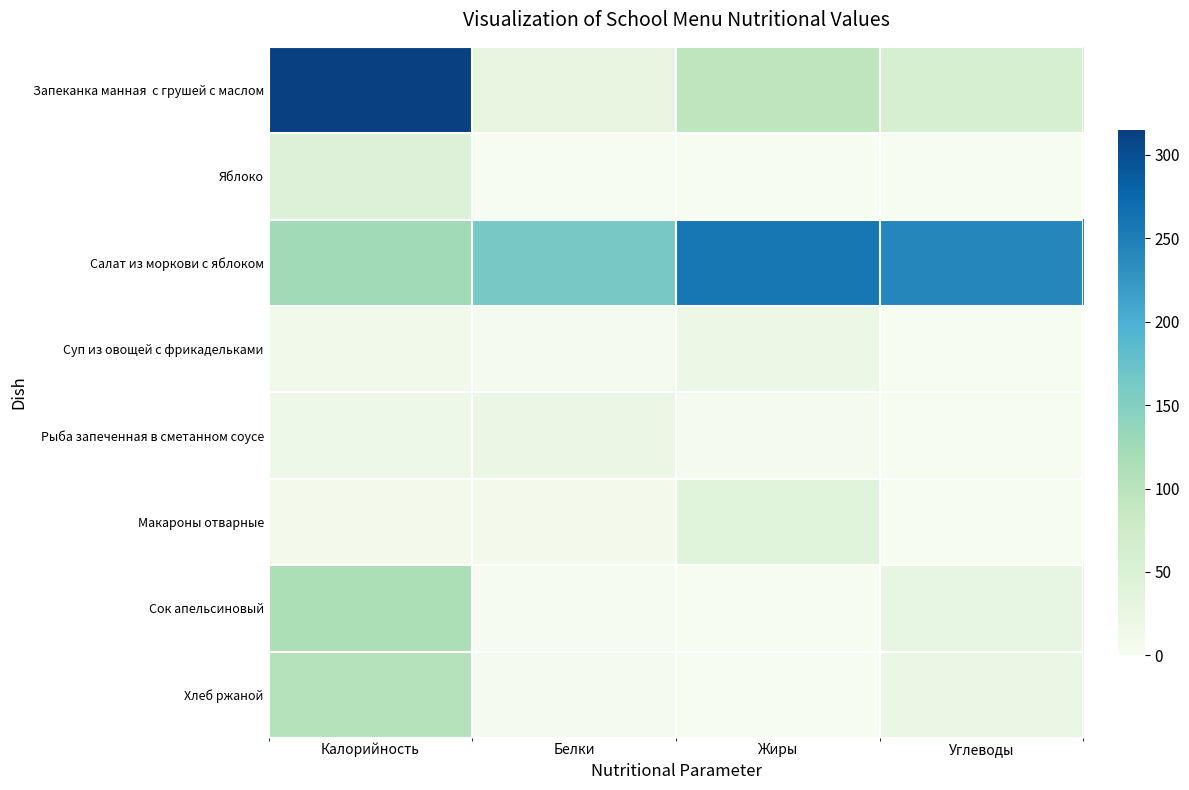

At which category is the sum across all series the highest?

Калорийность